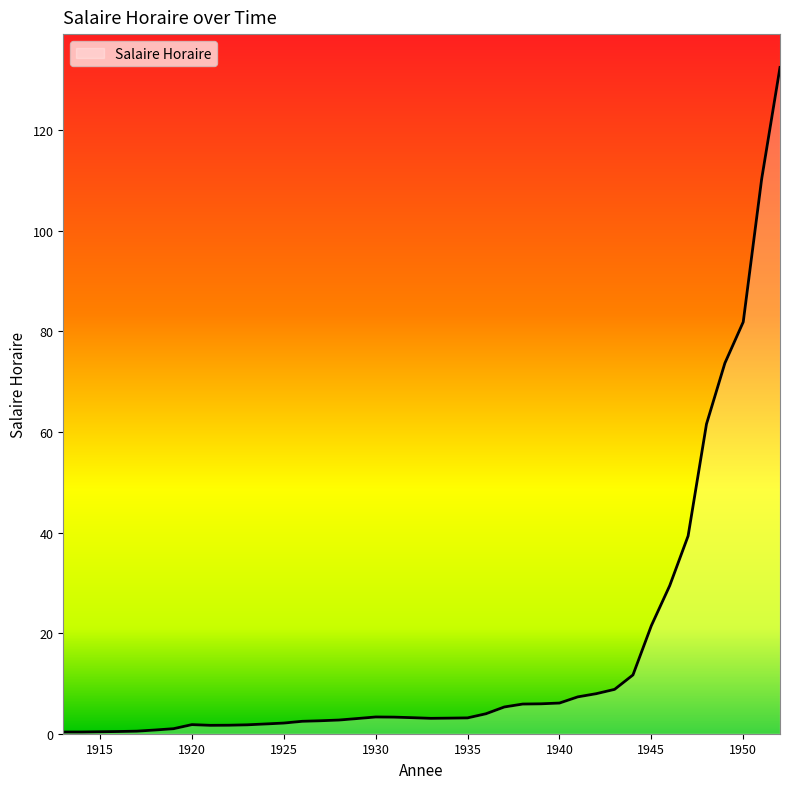

True or false: the data shows 6.1 at 1940.

True